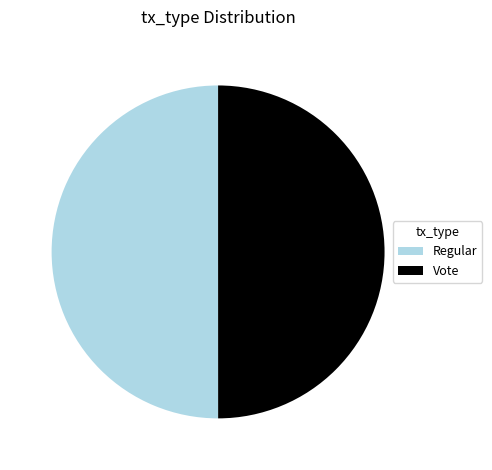

True or false: Regular accounts for 50% of the total.

True